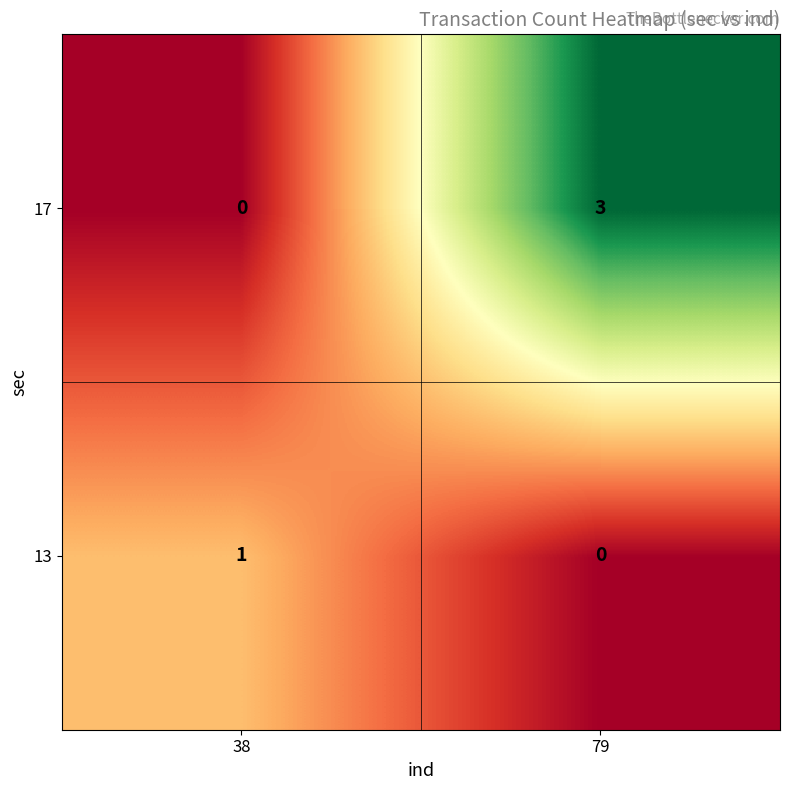

List the series in order of their peak value, highest first.

17, 13